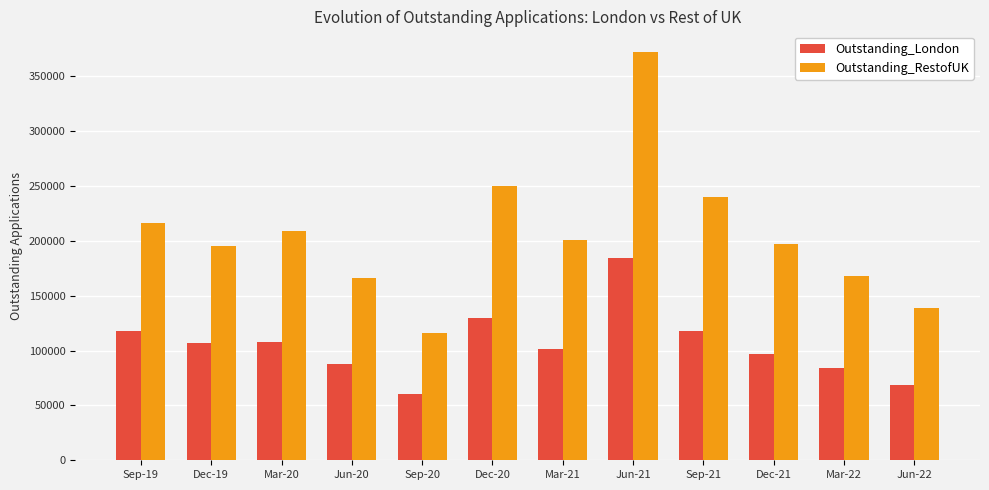

Rank the series by their maximum value, from highest to lowest.

Outstanding_RestofUK, Outstanding_London